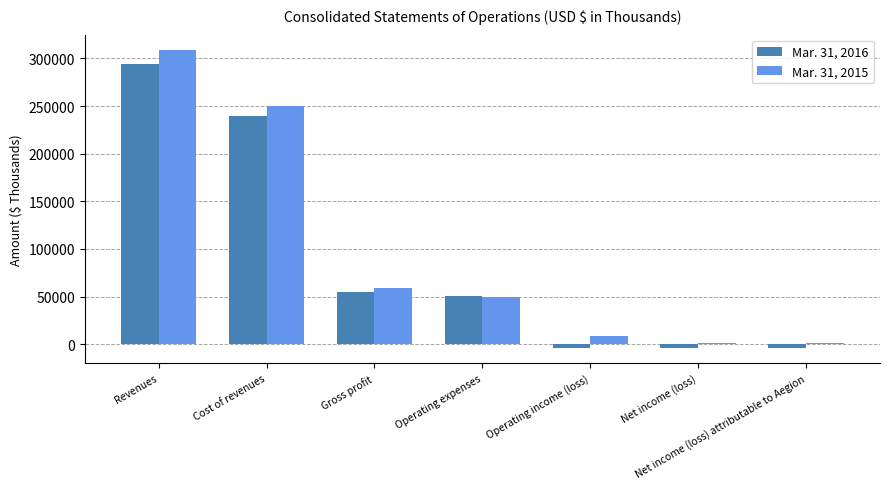

What value does the Mar. 31, 2015 series have at Operating expenses, to the nearest 50?

49100